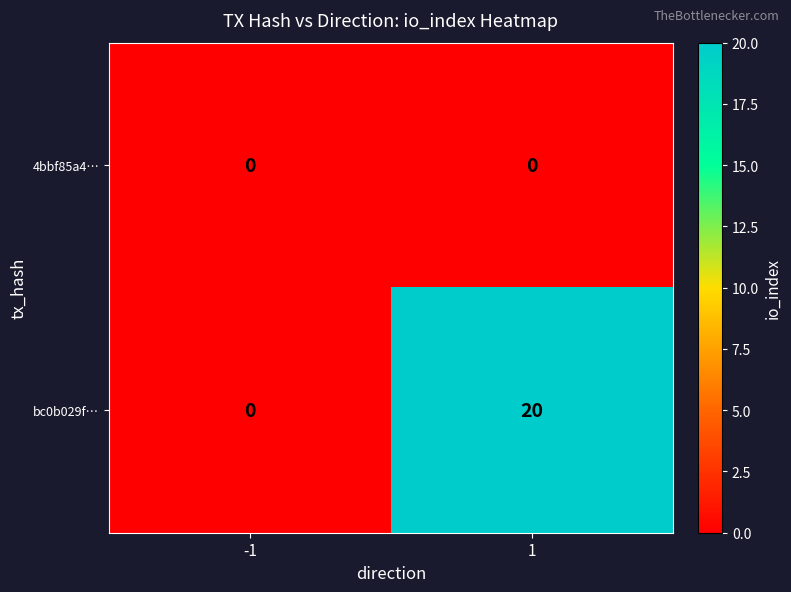

Which series changed the most between -1 and 1?

bc0b029f…